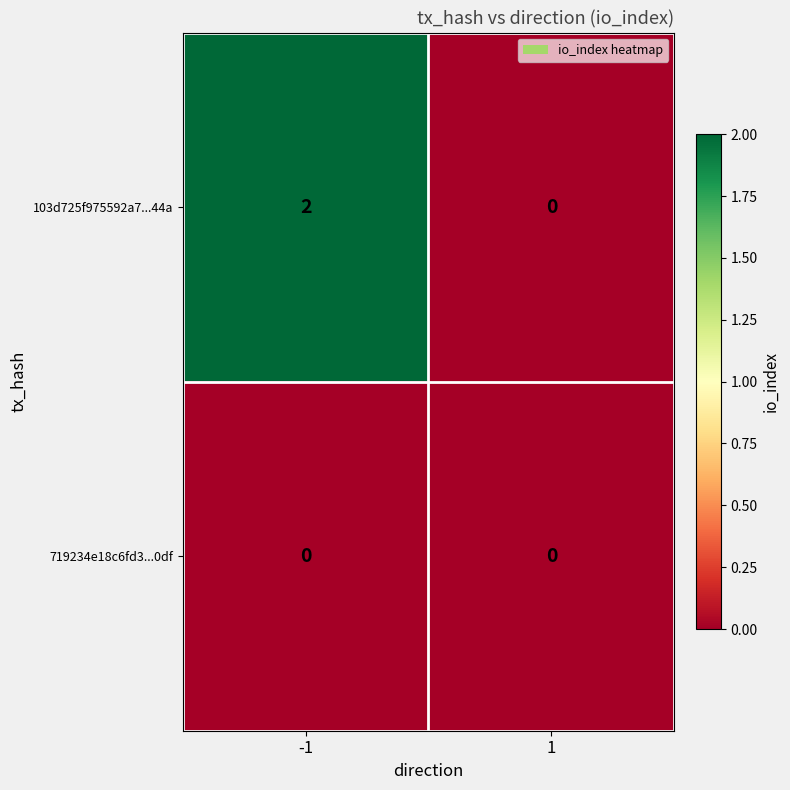

Reading right to left, transcribe all the data shown in this chart.

103d725f975592a7...44a: 1=0	-1=2
719234e18c6fd3...0df: 1=0	-1=0